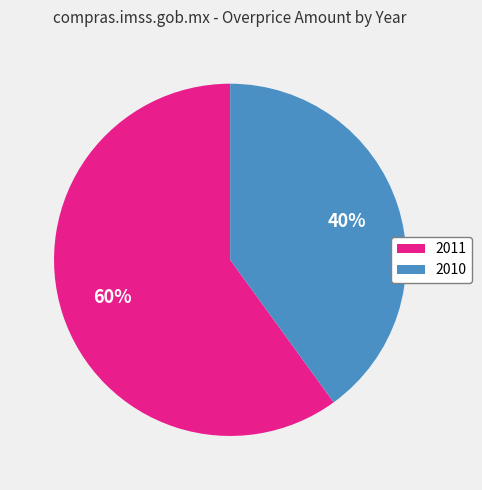

What is the ratio of the value at 2011 to the value at 2010?

1.5